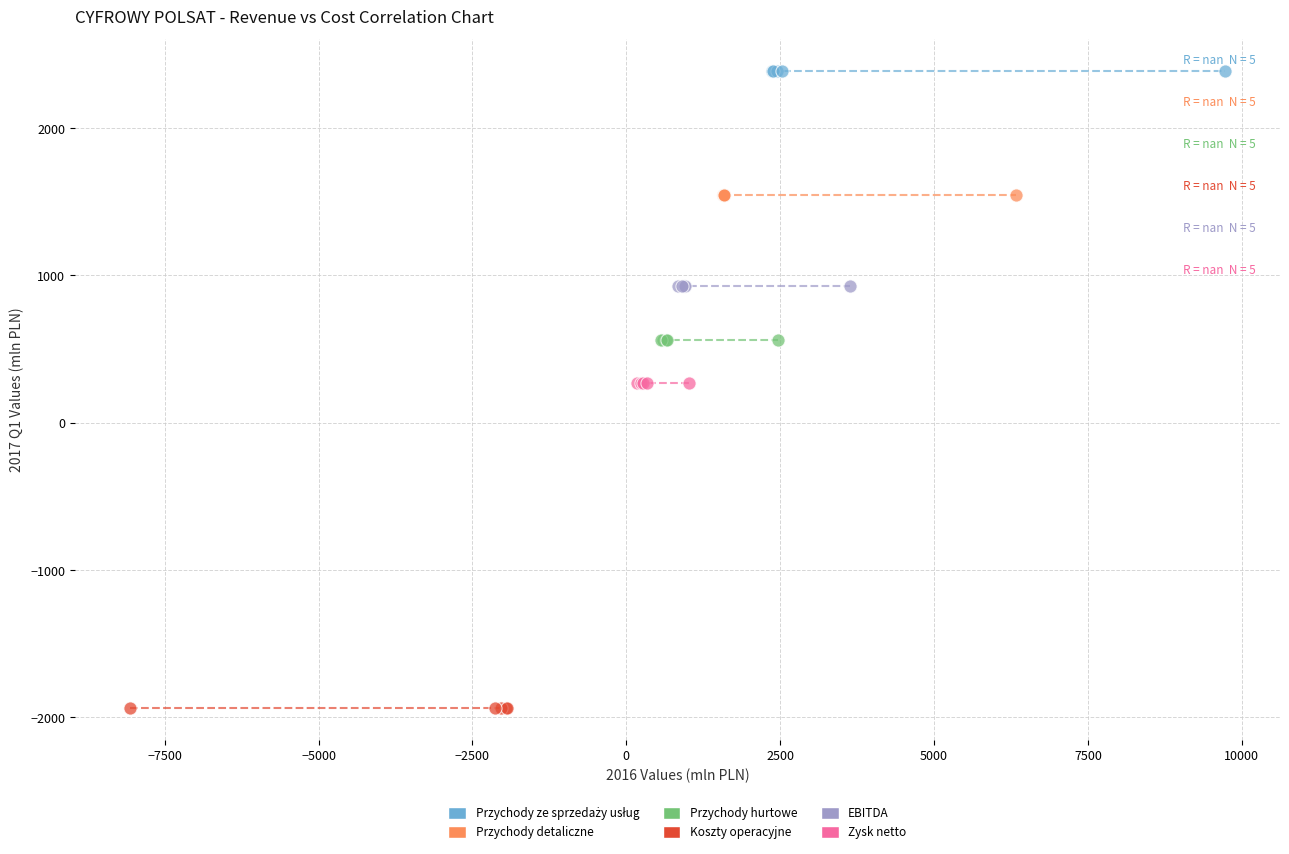

Which series contains the lowest Y value?

Koszty operacyjne